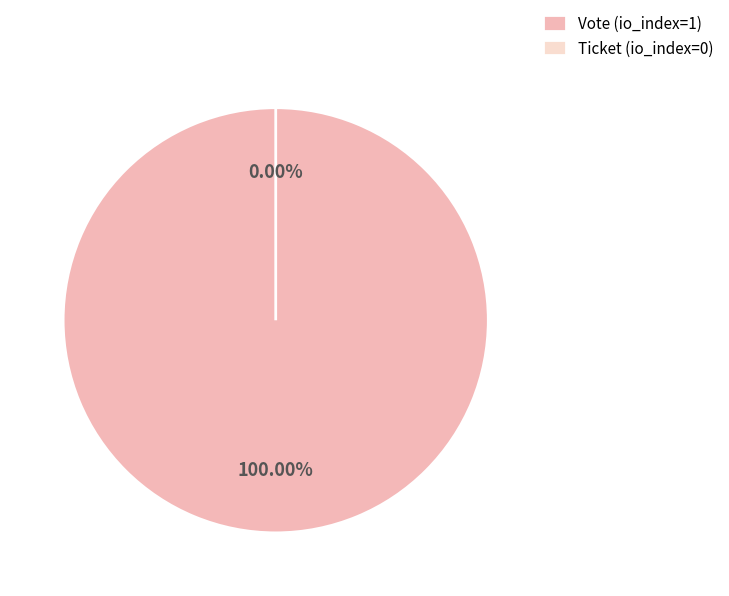

Count the number of slices in the pie.

2